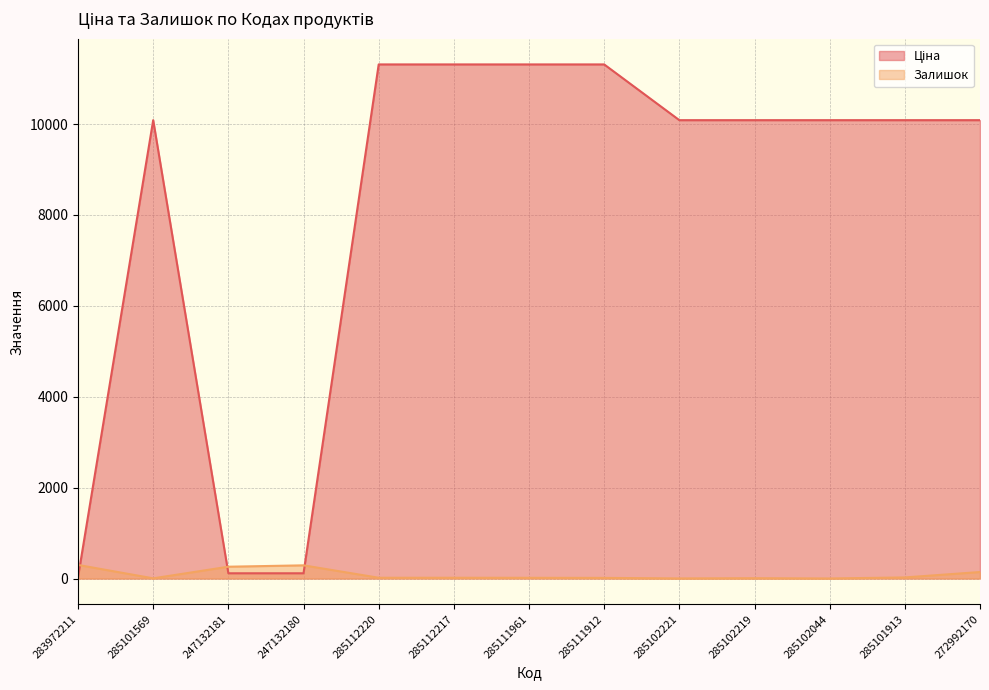

Does the chart have visible grid lines?

Yes